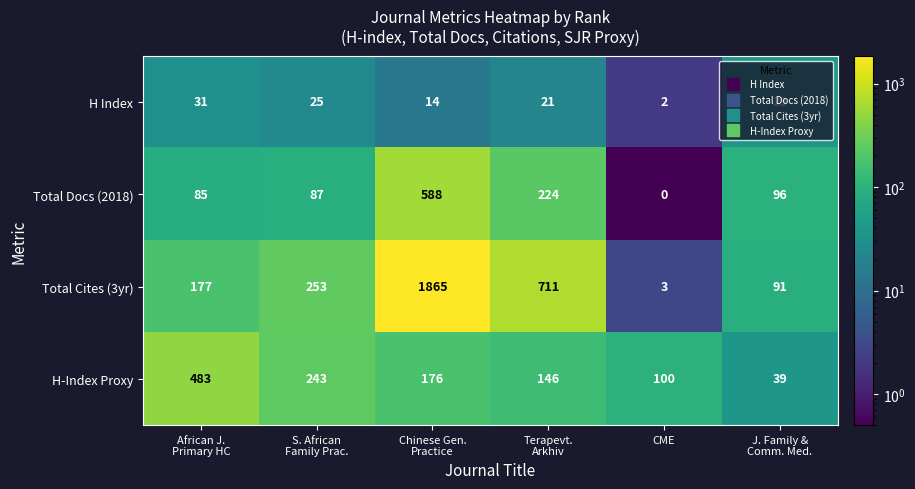

How many data points does each series have?

6